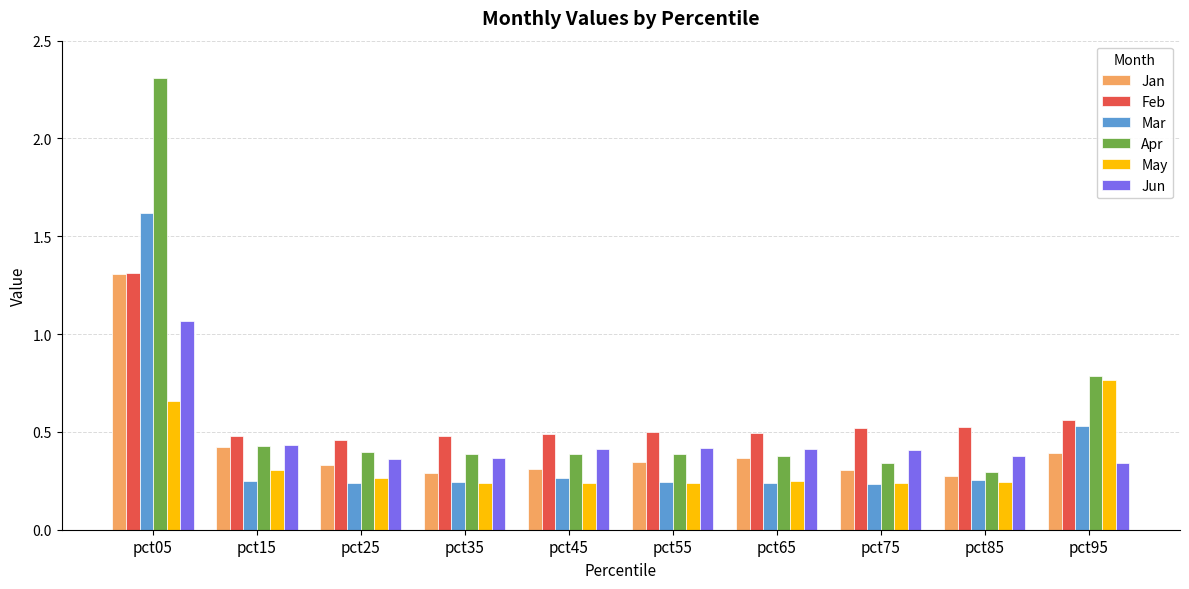

What is the sum of all Feb values?

5.8